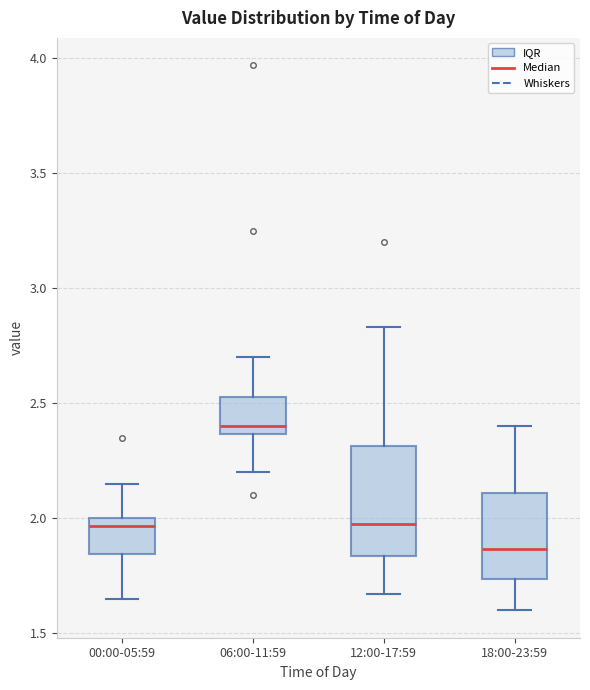

Where is the lower edge of the box for 06:00-11:59 on the y-axis? The values are not printed on the chart, so give them approximately, as read against the axis.

2.35